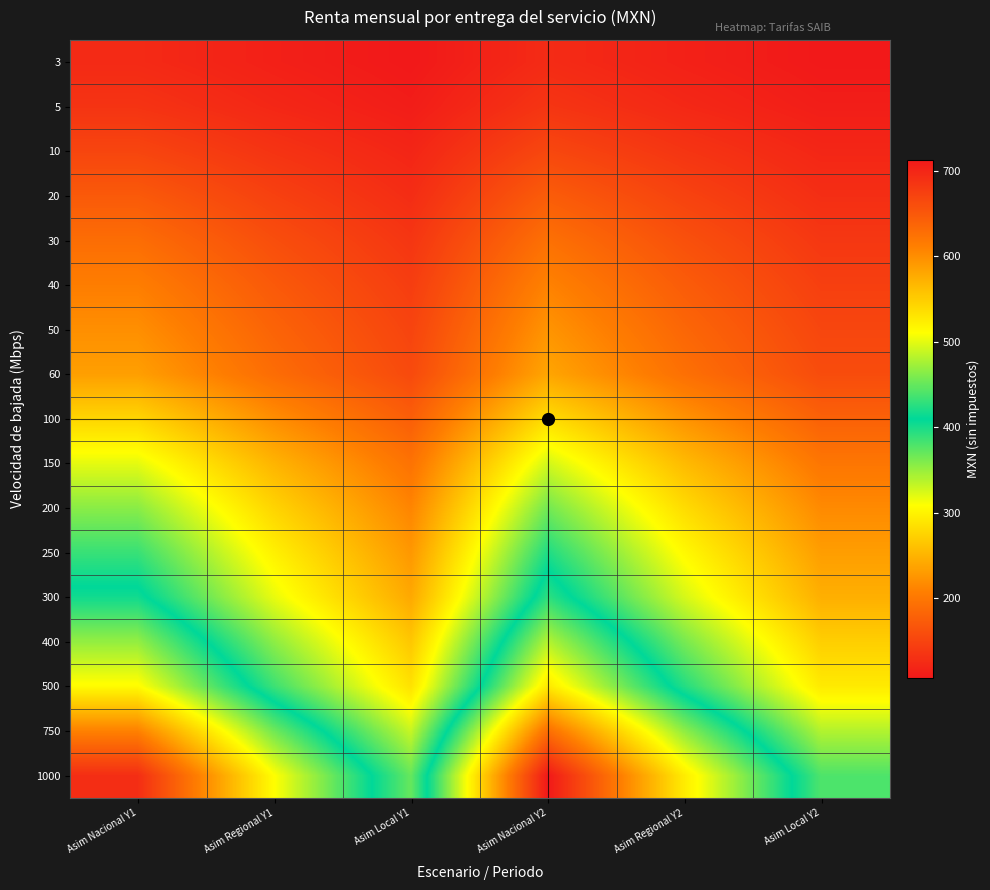

Which label corresponds to the largest value in the chart?

Asim Nacional Y2